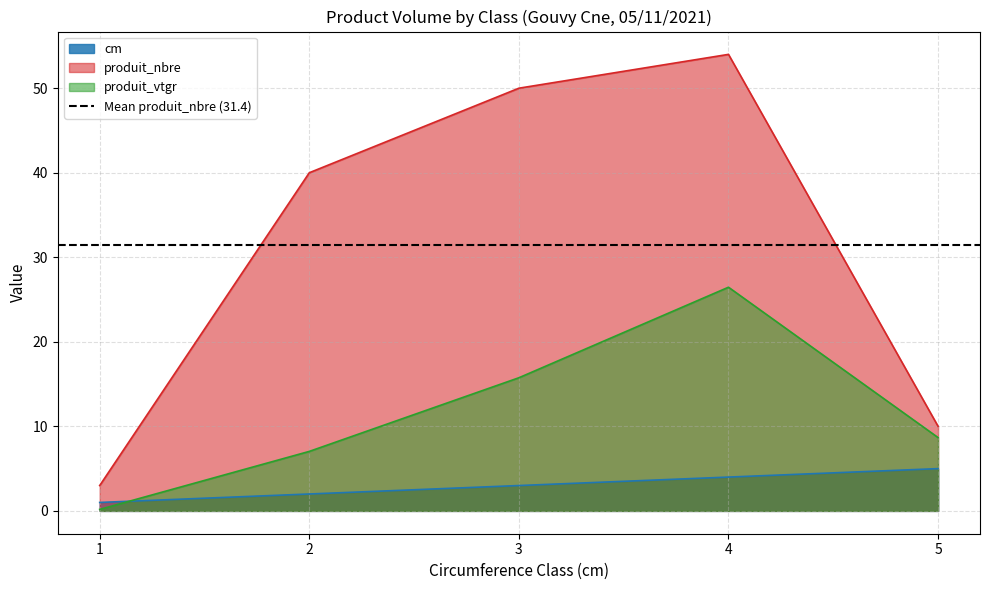

Which series has the largest total across all categories?

produit_nbre